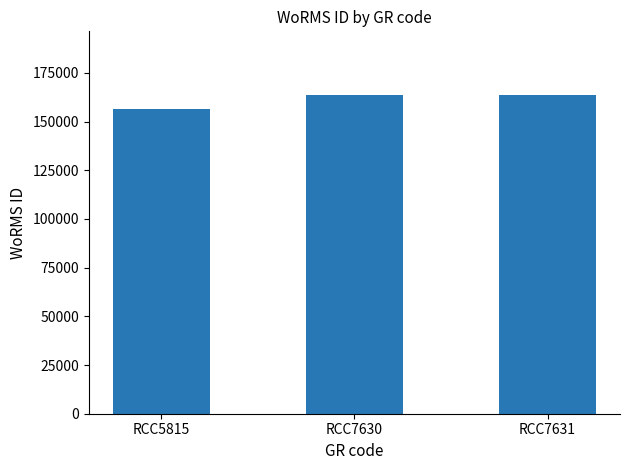

Reading left to right, list all the values displayed in this chart.

156598	163646	163646